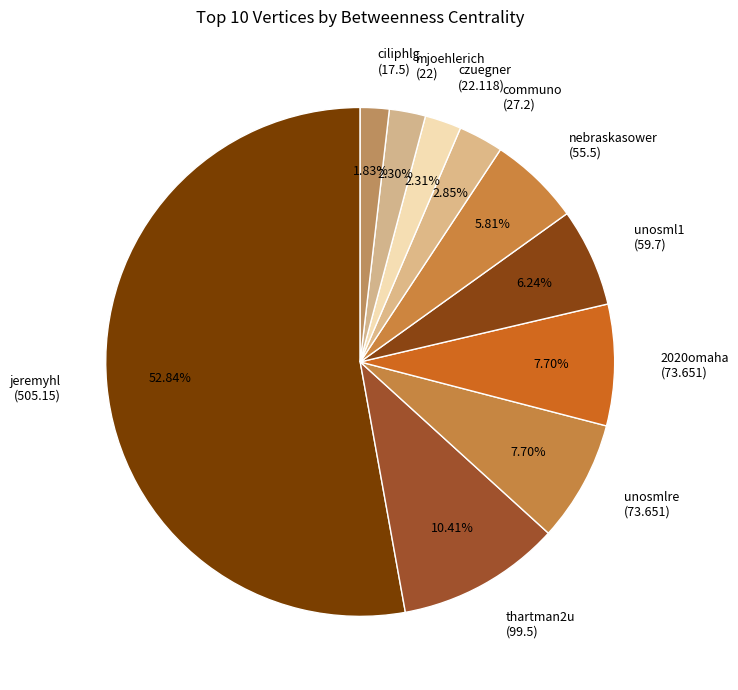

To the nearest percent, what is the average slice percentage?

10%